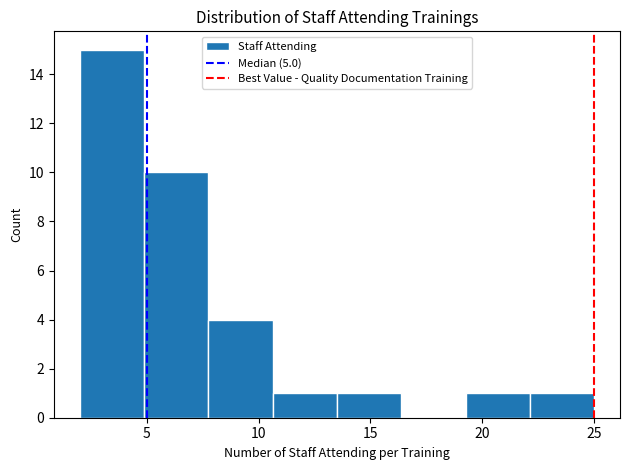

What is the height of the bar covering 22.0 to 25.0 on the x-axis? Neither the bar edges nor the heights are printed on the chart, so give them approximately, as read against the axes.

1